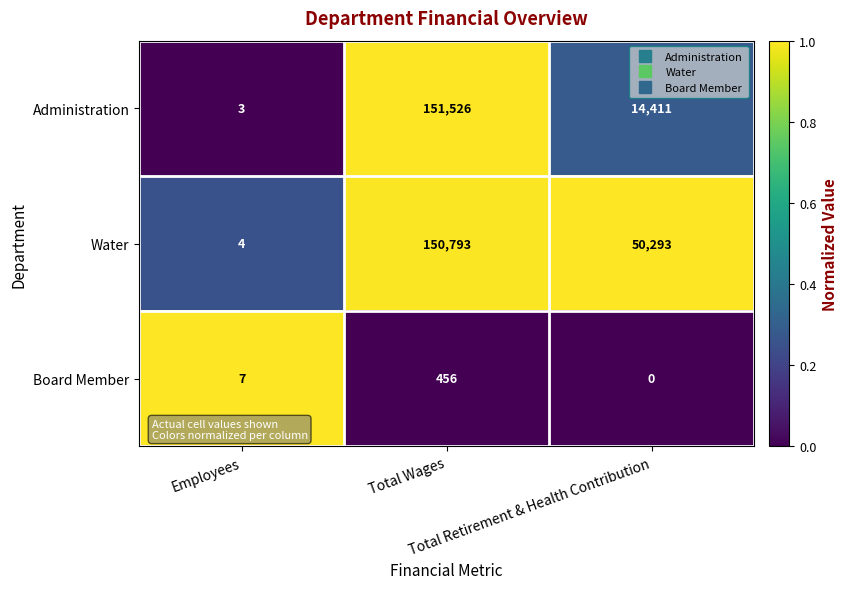

Which series has the largest range (max minus min)?

Administration